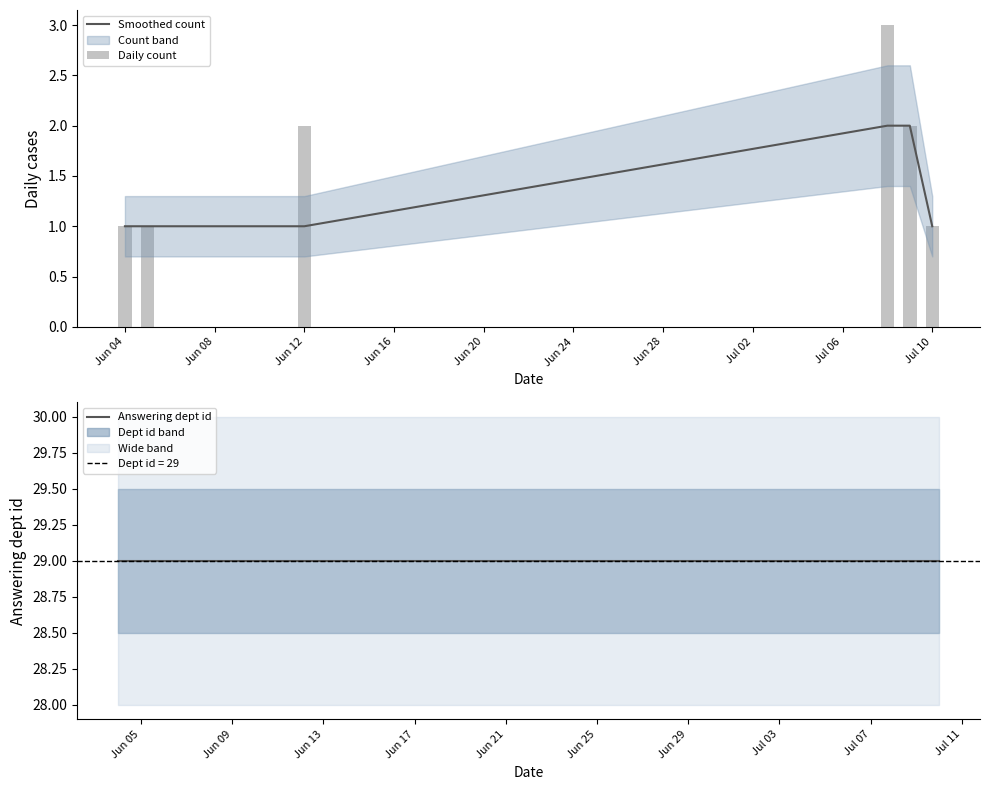

The value of Smoothed count at Jun 04 is 2. True or false?

False